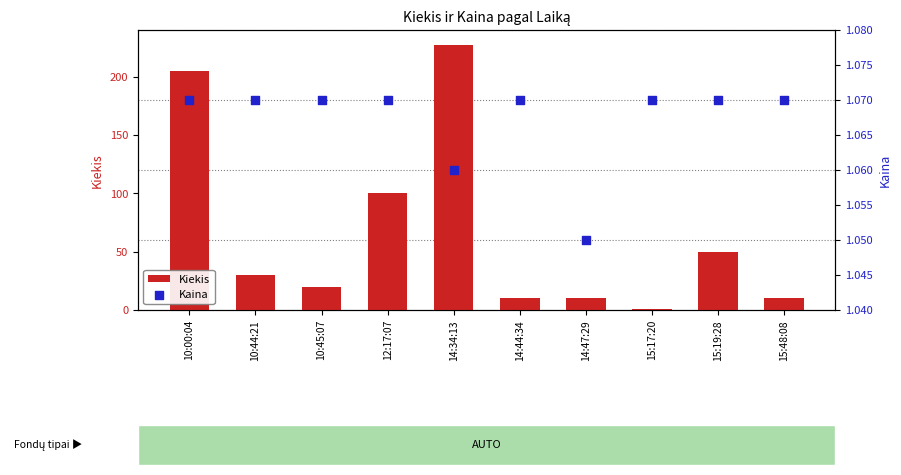

Which series has the widest spread of Y values?

Kiekis